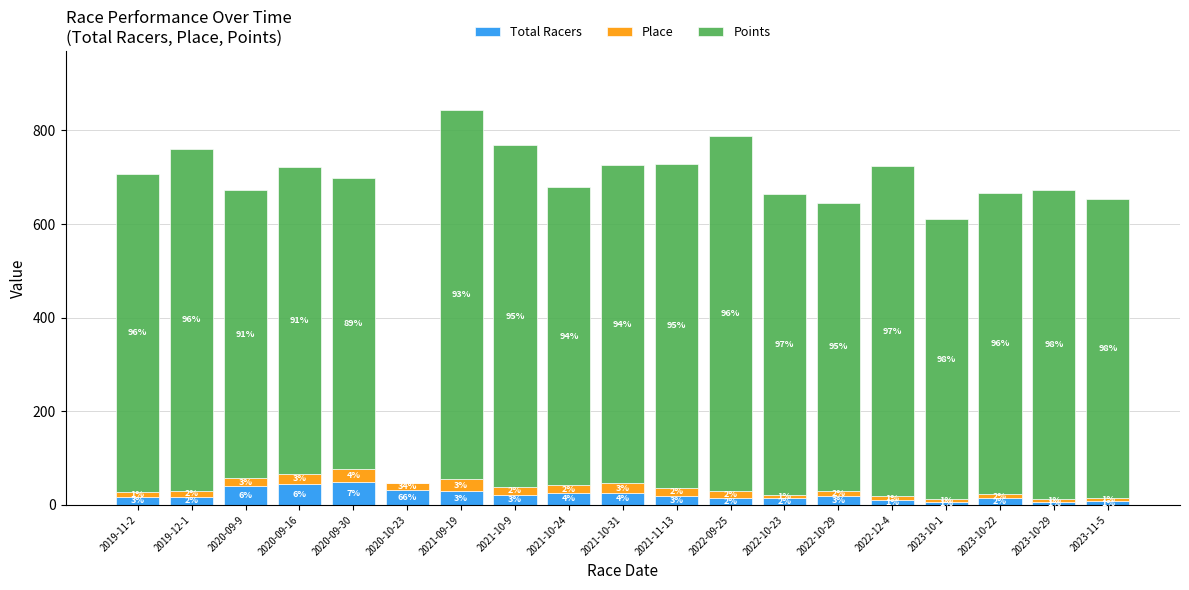

What are all the series names shown in the legend?

Total Racers, Place, Points